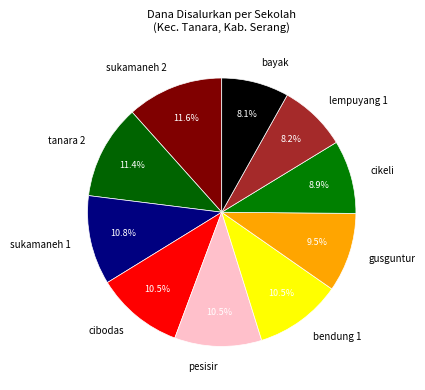

What percentage is NOT represented by cikeli?

91.1%